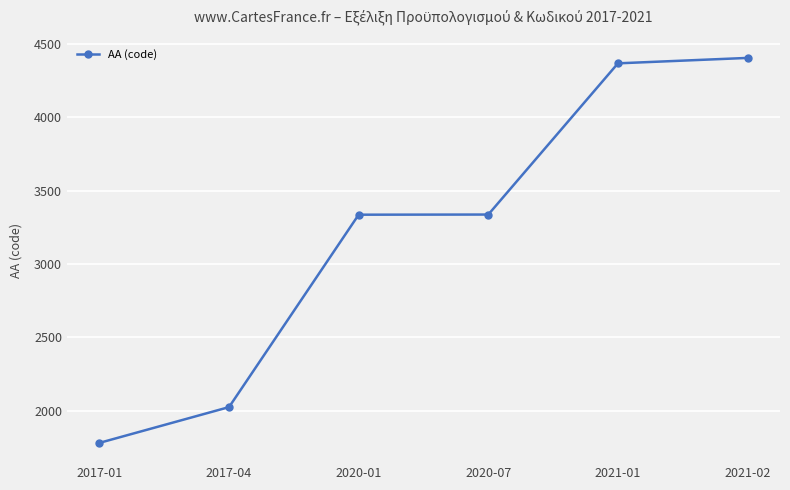

What is the change in value from 2021-01 to 2021-02?

+37